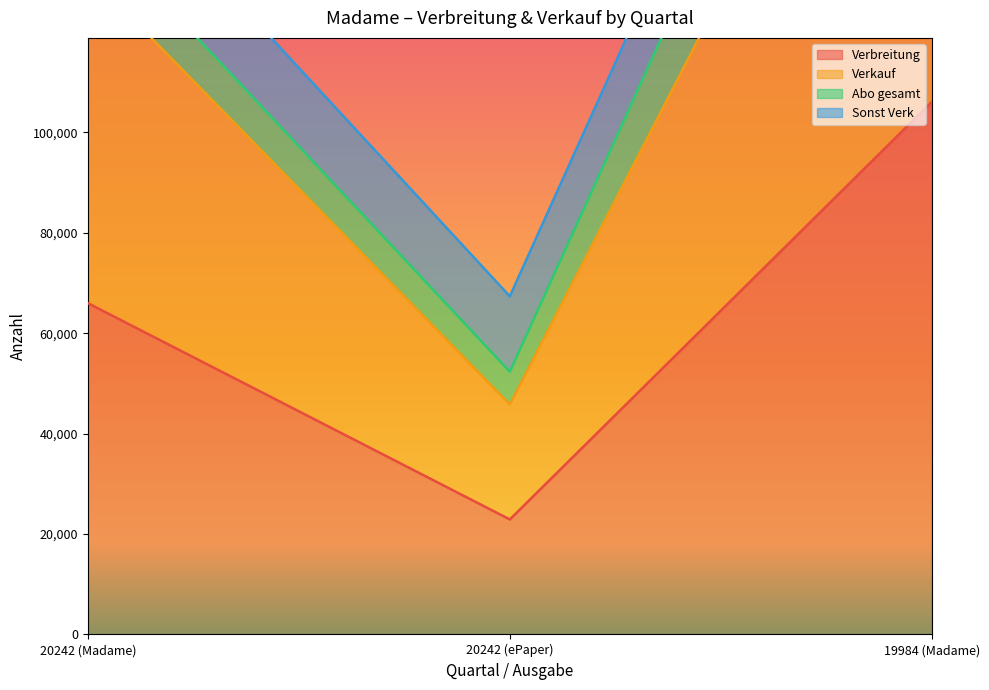

What is the highest value of the Verkauf series?

208661